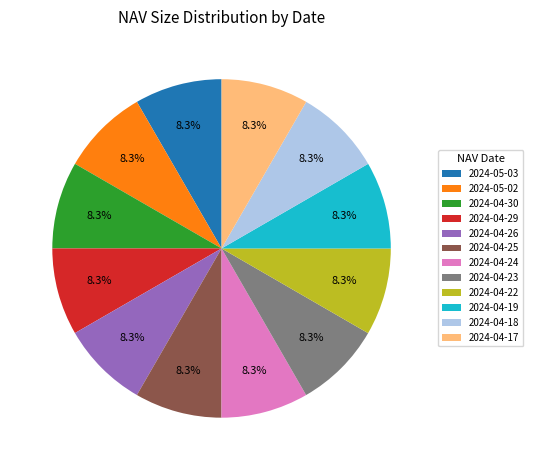

Does 2024-04-26 represent more than half of the total?

No